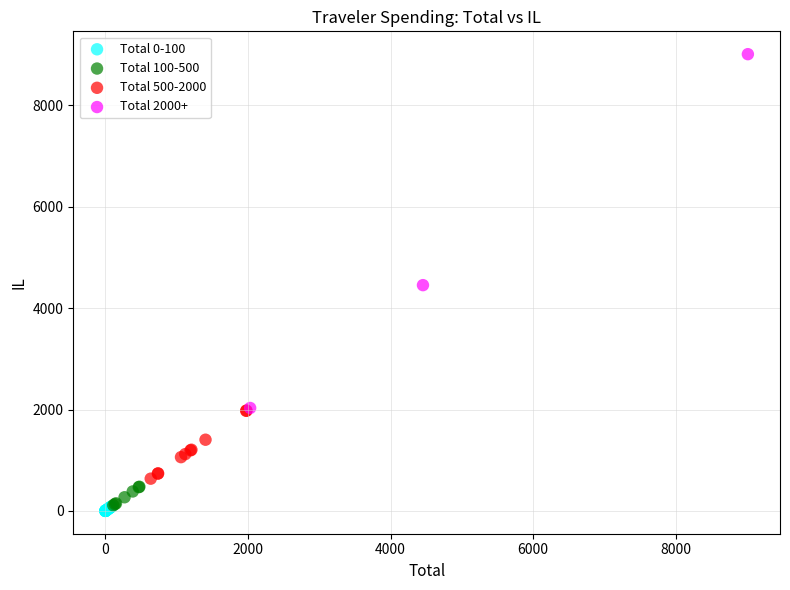

Which series contains the highest Y value?

Total 2000+